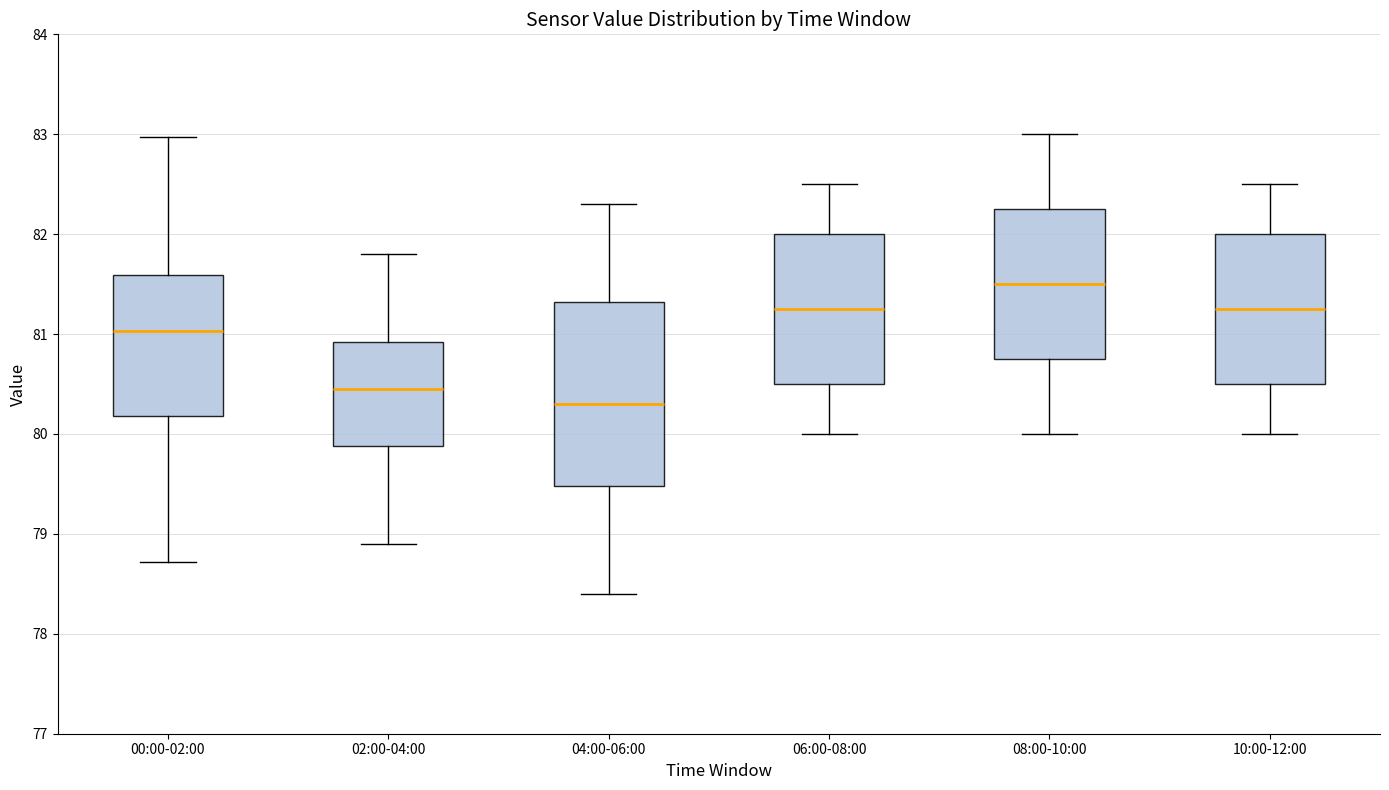

Reading left to right, transcribe this box plot: for each box, give where its median line is, the range the box spans, and where its two whiskers end, as read against the y-axis. The values are not printed on the chart, so give them approximately, as read against the axis.

00:00-02:00: median 81.0, box 80.2 to 81.6, whiskers 78.7 to 83.0
02:00-04:00: median 80.5, box 79.9 to 80.9, whiskers 78.9 to 81.8
04:00-06:00: median 80.3, box 79.5 to 81.3, whiskers 78.4 to 82.3
06:00-08:00: median 81.3, box 80.5 to 82.0, whiskers 80.0 to 82.5
08:00-10:00: median 81.5, box 80.8 to 82.3, whiskers 80.0 to 83.0
10:00-12:00: median 81.3, box 80.5 to 82.0, whiskers 80.0 to 82.5